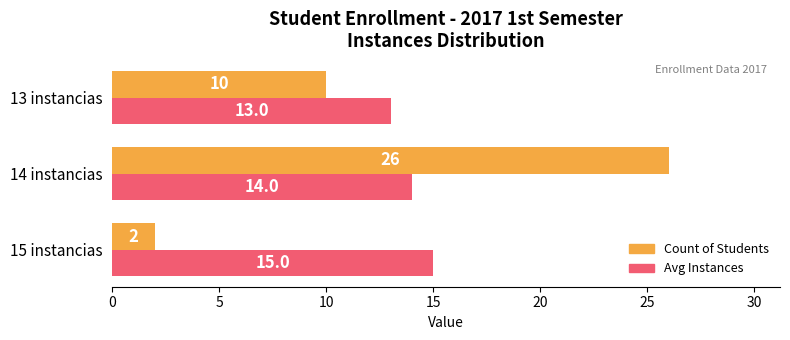

Rank the series by their maximum value, from highest to lowest.

Count of Students, Avg Instances